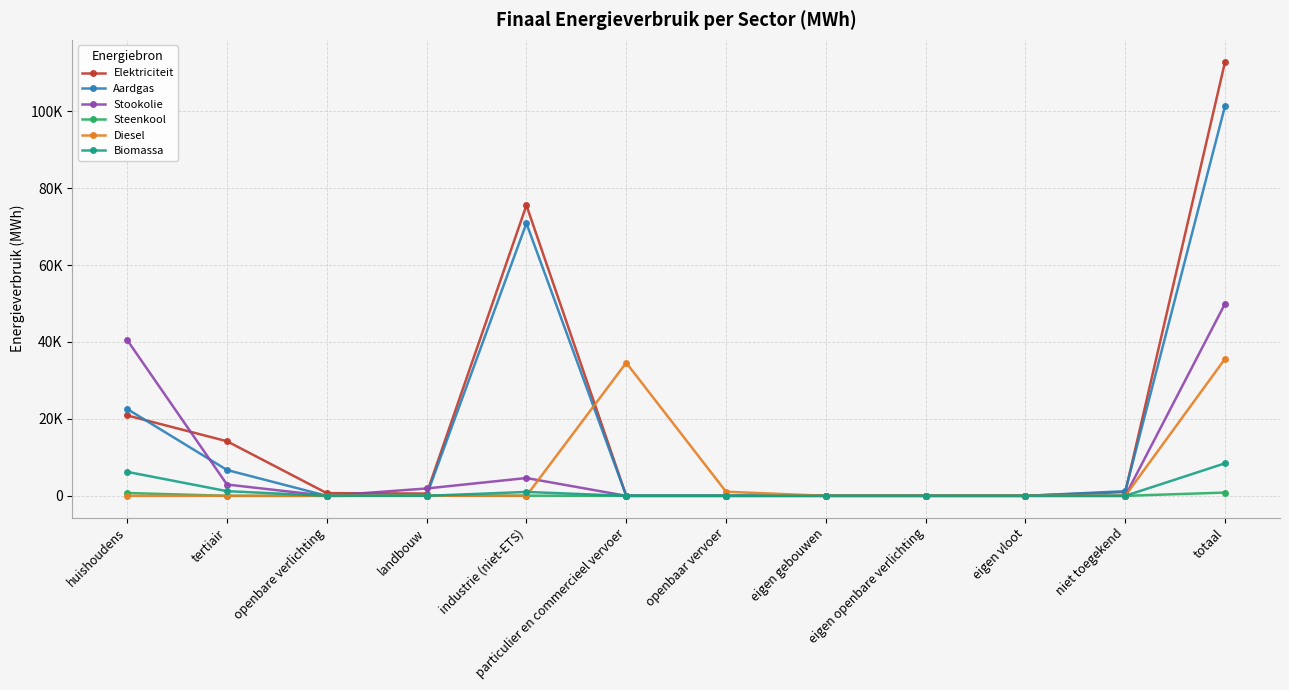

What is the label of the 12th point from the left?

totaal